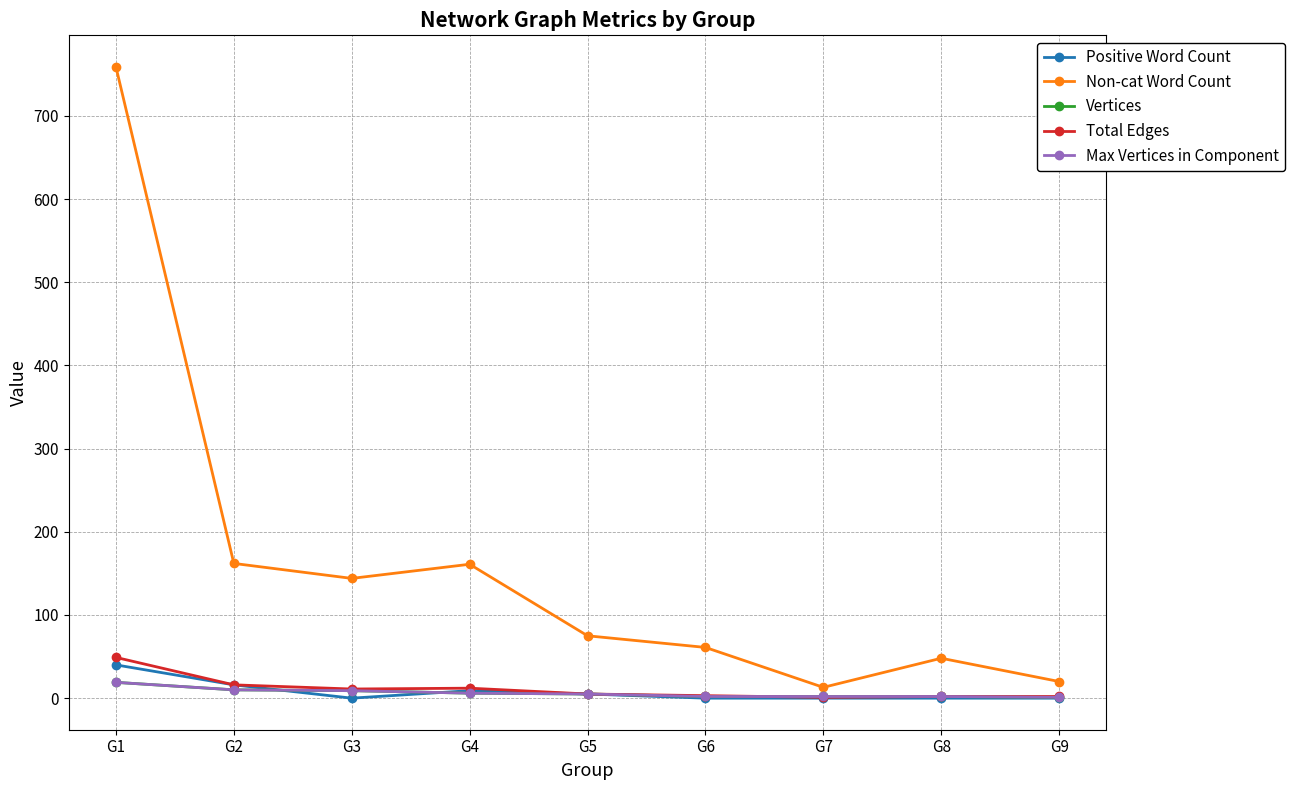

Is this an area chart (filled region under the line)?

No